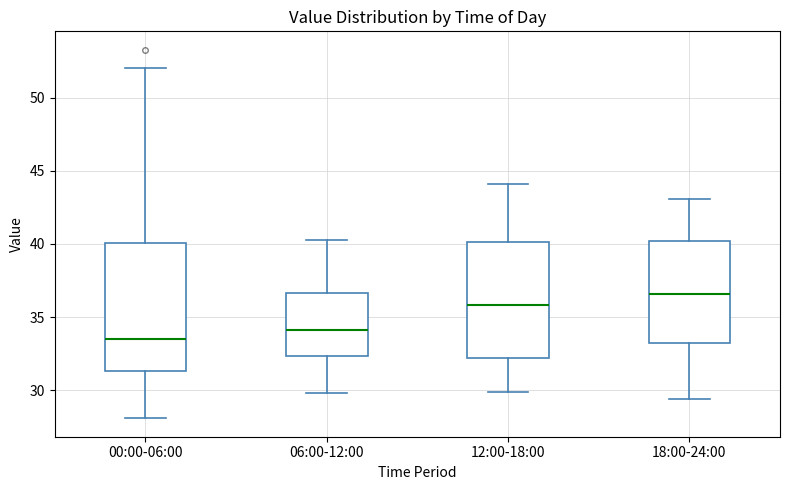

Which box is the tallest, from its lower edge to its upper edge?

00:00-06:00